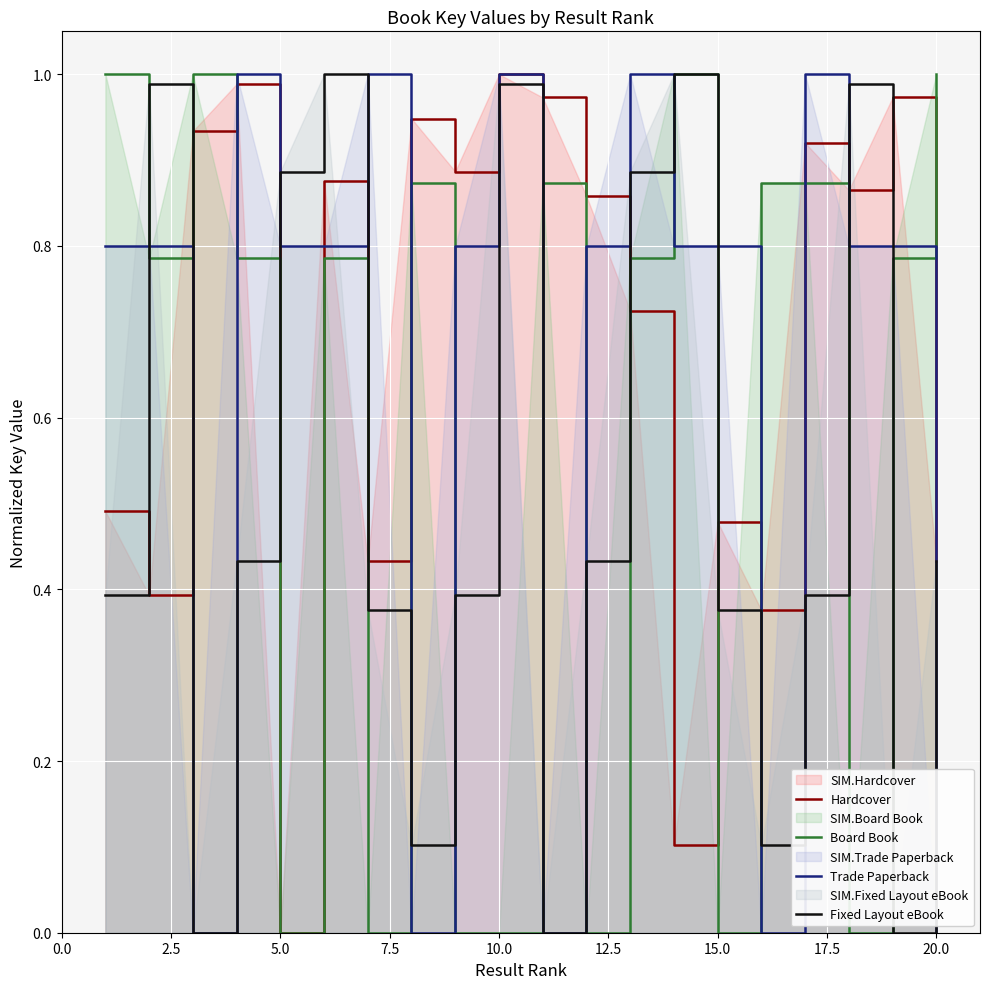

Which series has the largest total across all categories?

Hardcover